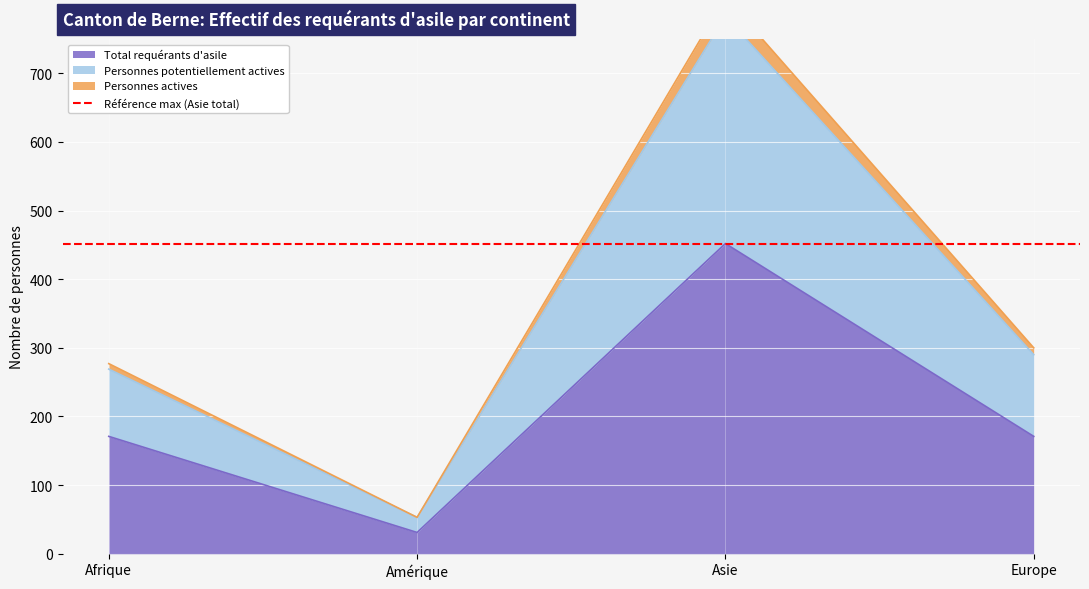

Is it true that Total requérants d'asile equals 292 at Afrique?

False